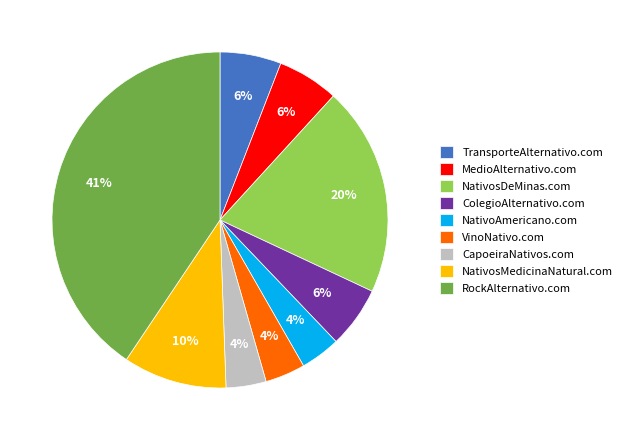

How many segments does this pie chart have?

9